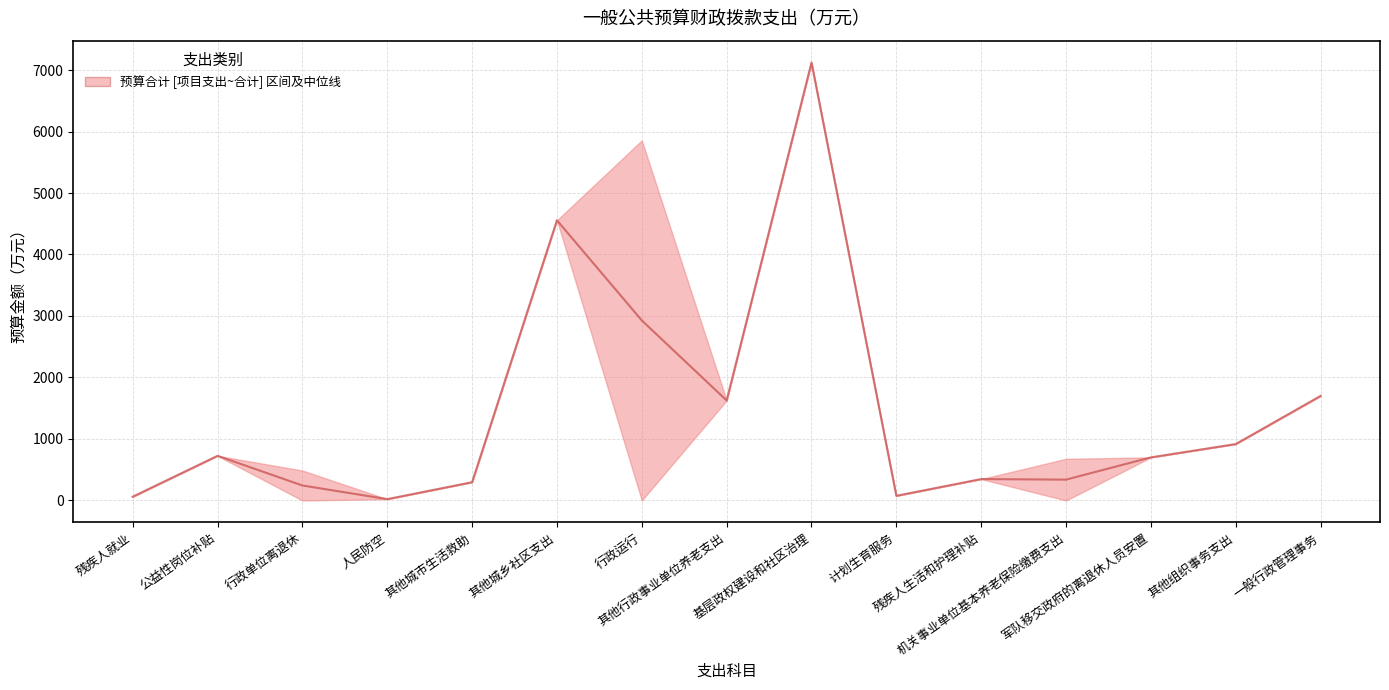

Does the chart have visible grid lines?

Yes